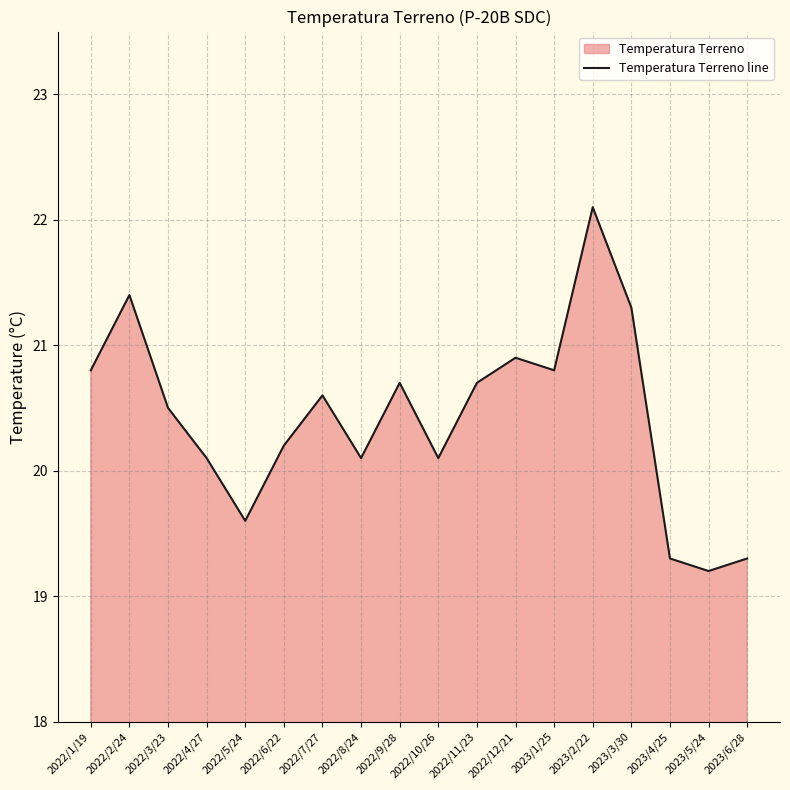

What is the maximum value shown in the chart?

22.1